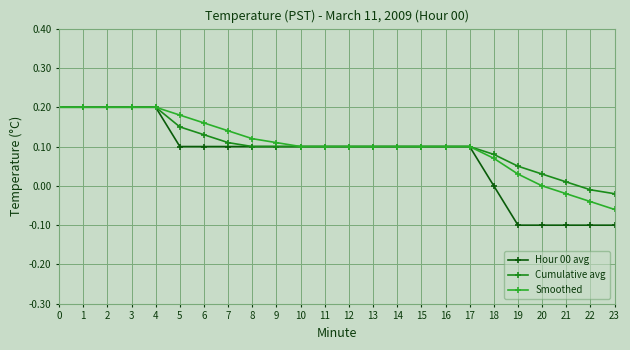

True or false: Hour 00 avg has a value of 0.1 at 16.

True